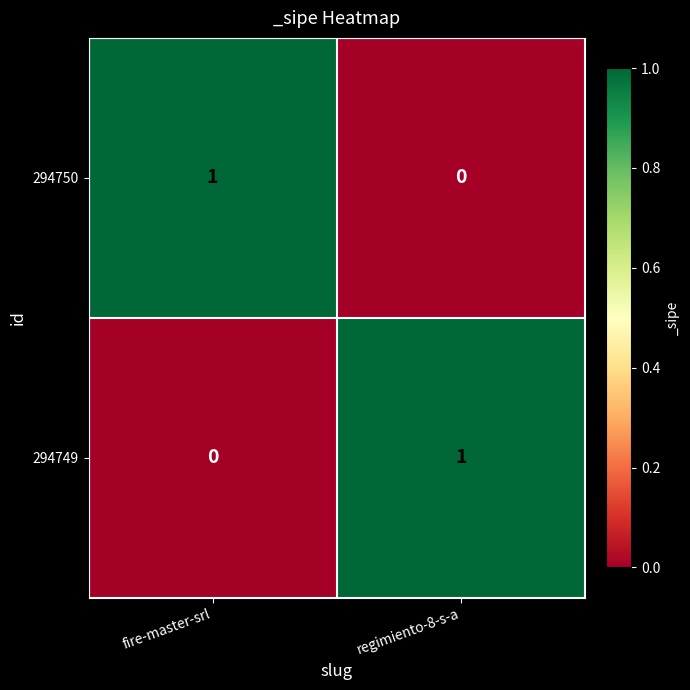

Is it true that 294749 equals 2 at regimiento-8-s-a?

False